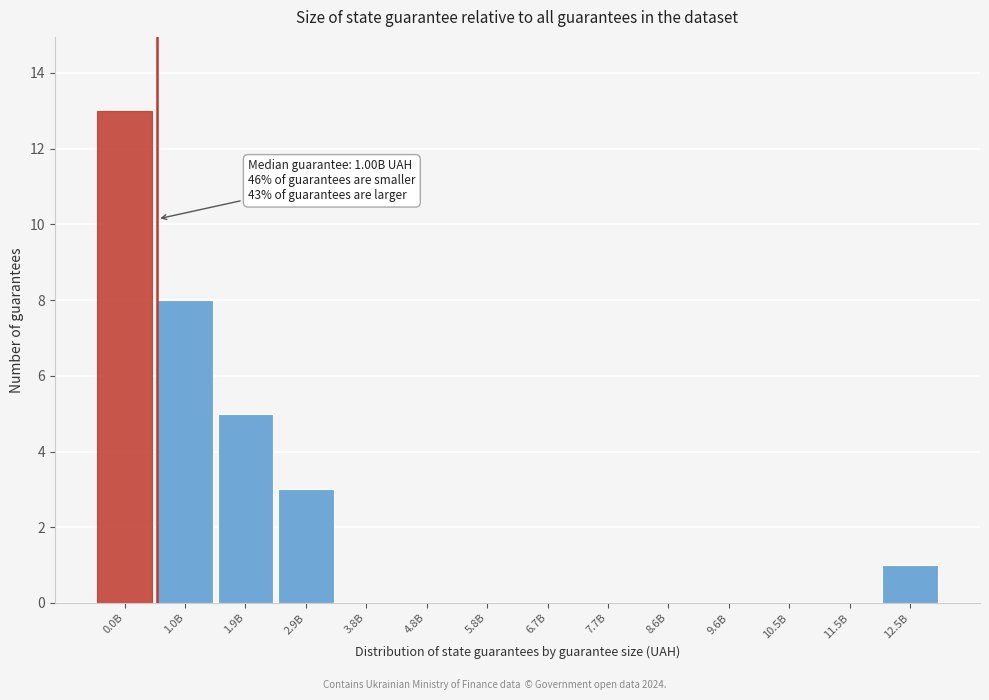

Reading left to right, what are all the values shown in this chart?

0.0B=13	1.0B=8	1.9B=5	2.9B=3	3.8B=0	4.8B=0	5.8B=0	6.7B=0	7.7B=0	8.6B=0	9.6B=0	10.5B=0	11.5B=0	12.5B=1